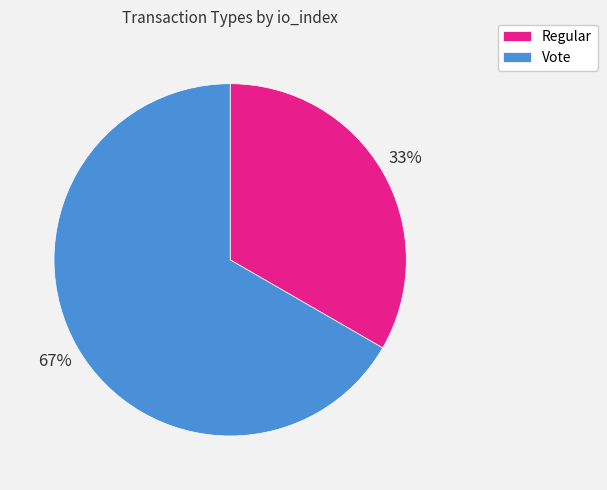

Is there a majority slice in this chart?

Yes